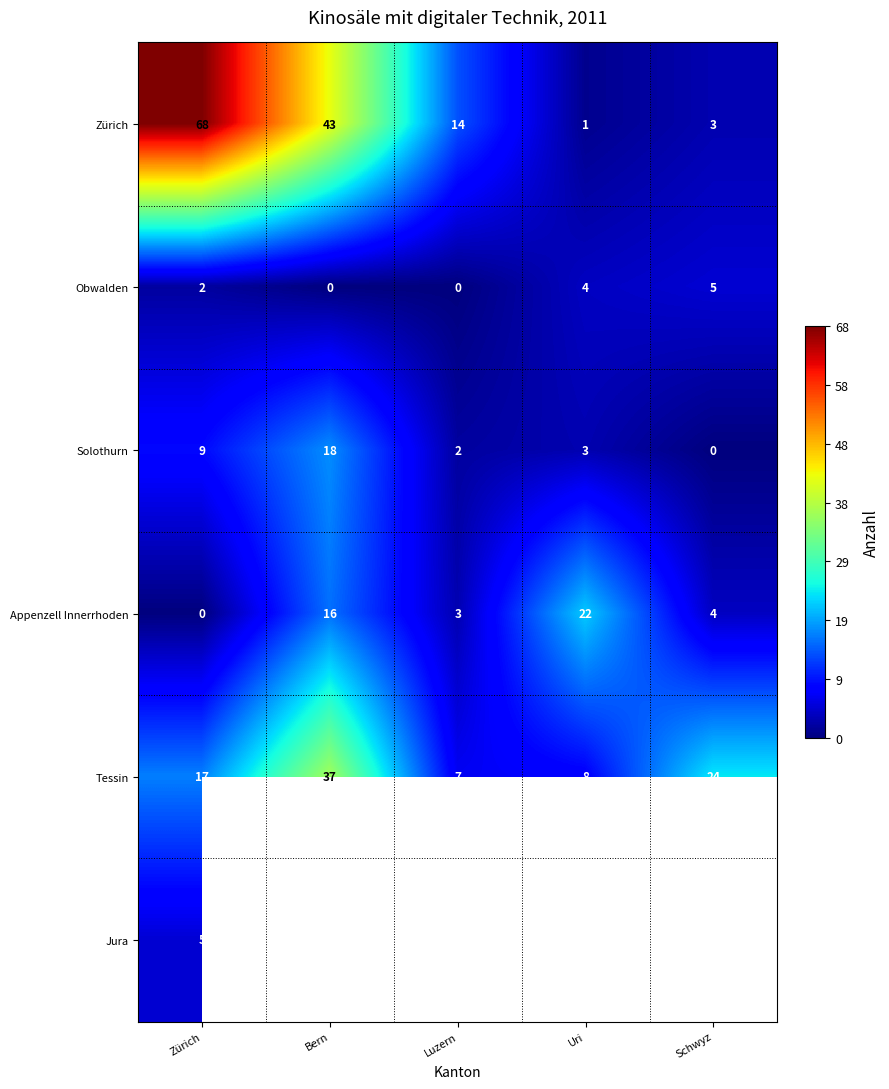

What is the sum of the Appenzell Innerrhoden values at Bern and Zürich?

16